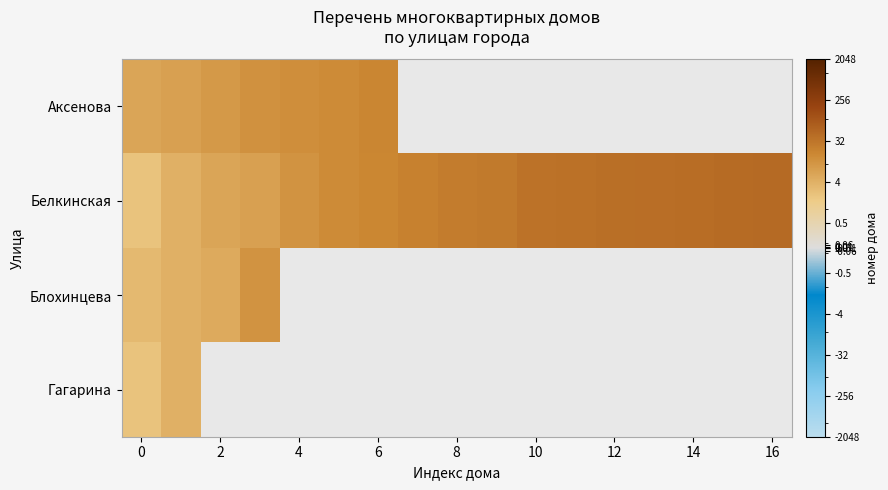

The value of Блохинцева at 0 is 1.4. True or false?

False